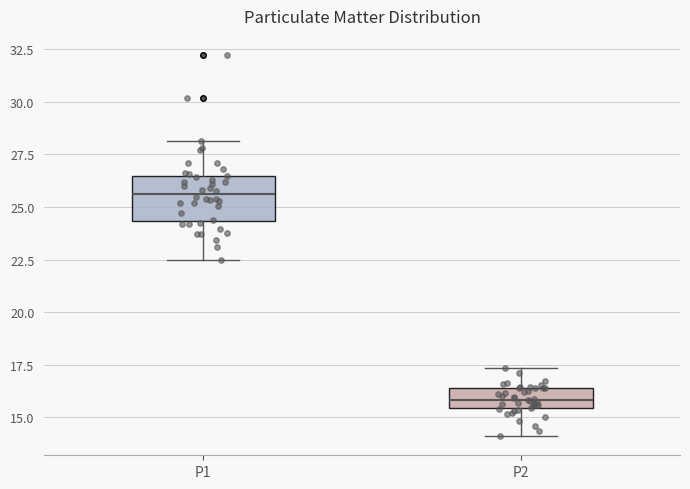

Reading left to right, transcribe this box plot: for each box, give where its median line is, the range the box spans, and where its two whiskers end, as read against the y-axis. The values are not printed on the chart, so give them approximately, as read against the axis.

P1: median 25.5, box 24.5 to 26.5, whiskers 22.5 to 28.0
P2: median 16.0, box 15.5 to 16.5, whiskers 14.0 to 17.5